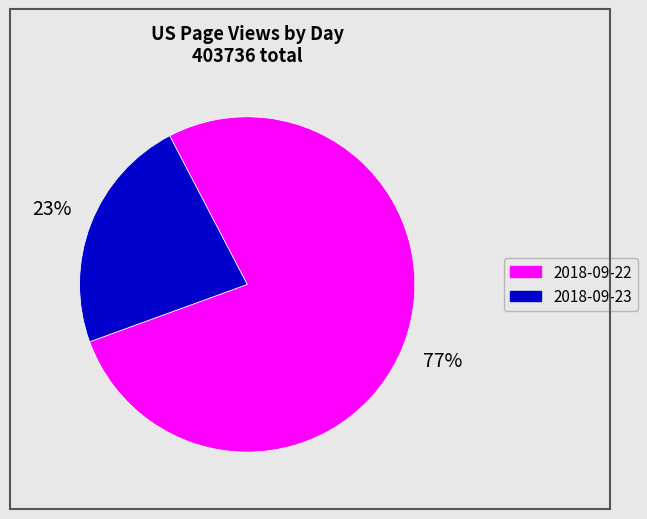

What percentage is the 2018-09-22 slice, to the nearest percent?

77%